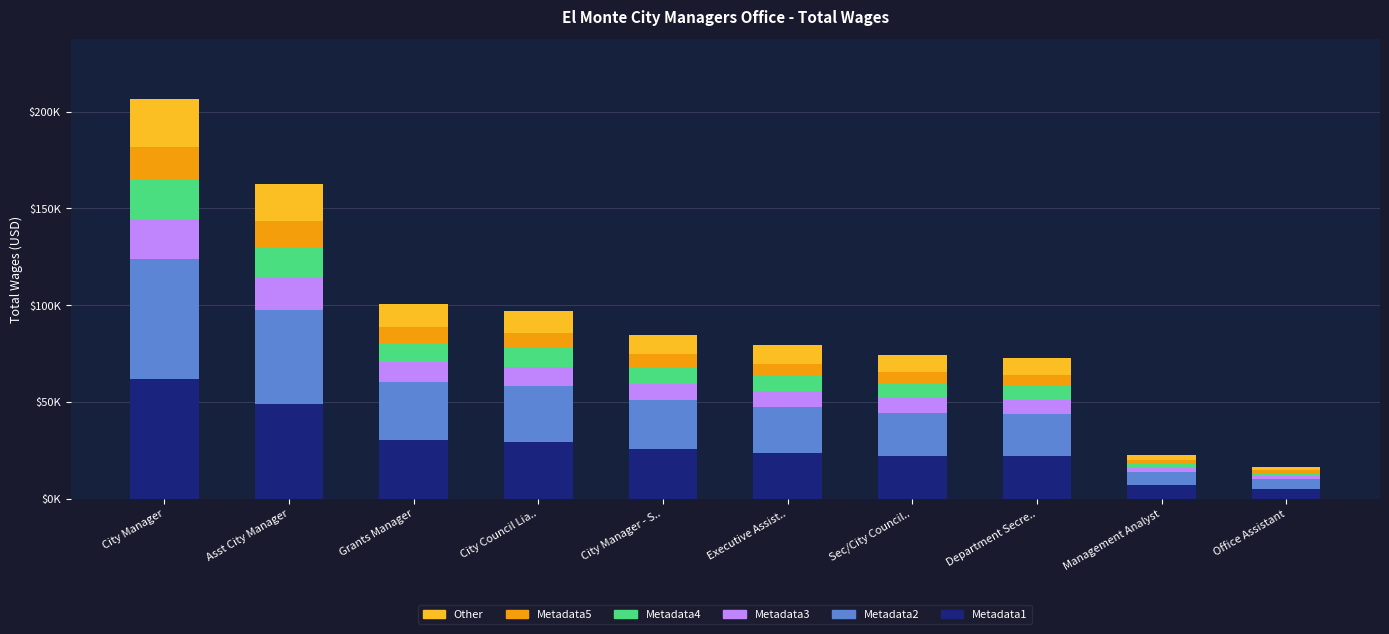

List the labels in order of Metadata2 value, smallest first.

Office Assistant, Management Analyst, Department Secre.., Sec/City Council.., Executive Assist.., City Manager - S.., City Council Lia.., Grants Manager, Asst City Manager, City Manager